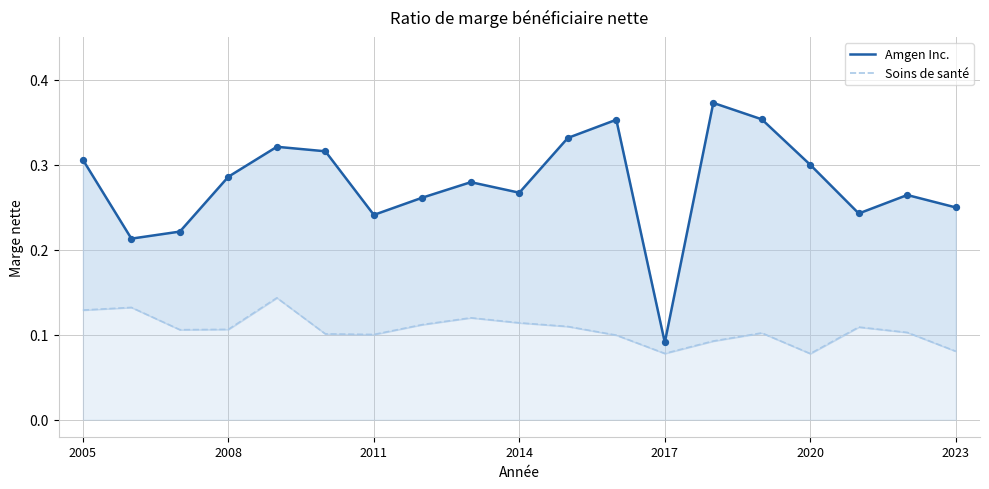

Which series reaches the maximum Y coordinate?

Amgen Inc.